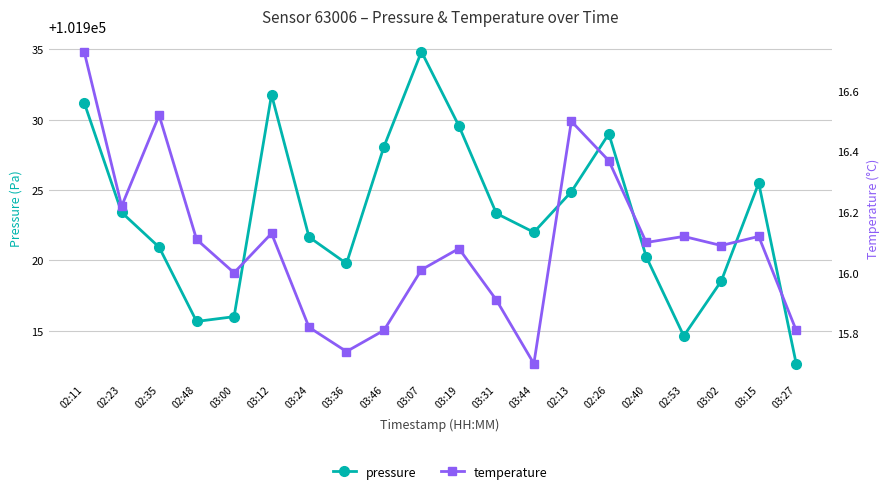

What is the maximum value shown in the chart?

101934.8